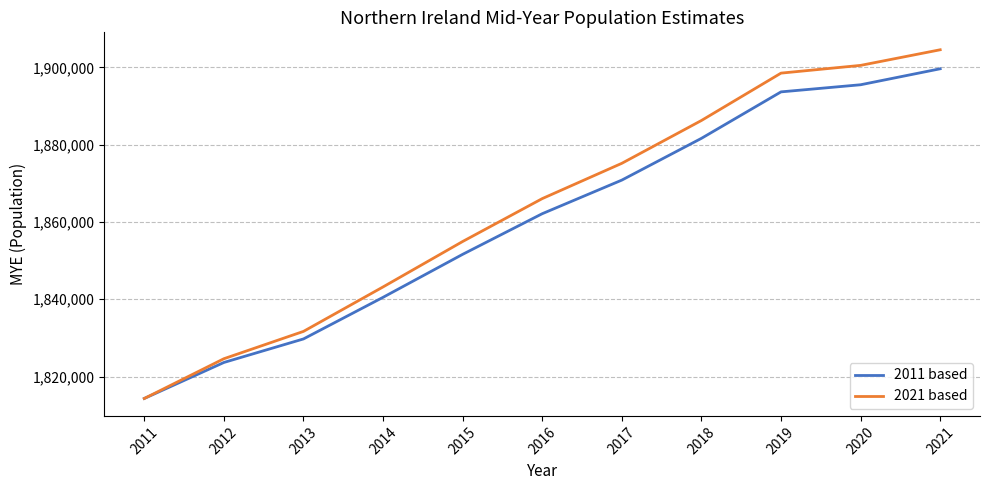

At how many categories does at least one series exceed 1889555?

3